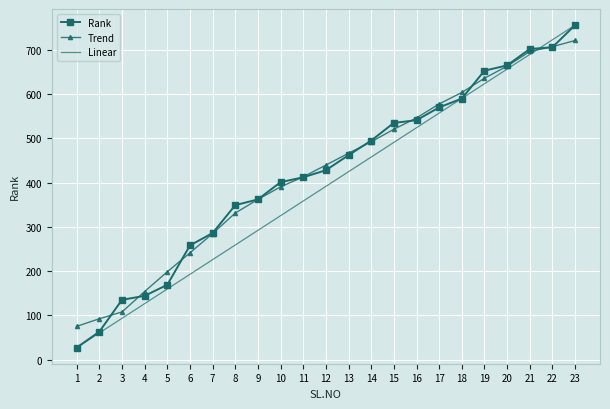

Which series changed the most between 2 and 11?

Rank